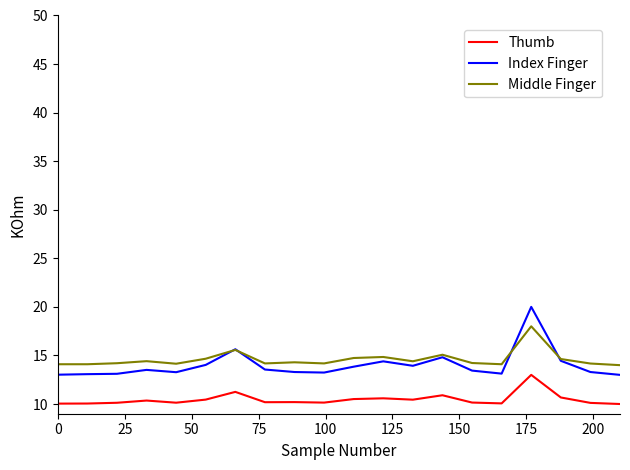

True or false: Thumb and Middle Finger cross at least once.

False